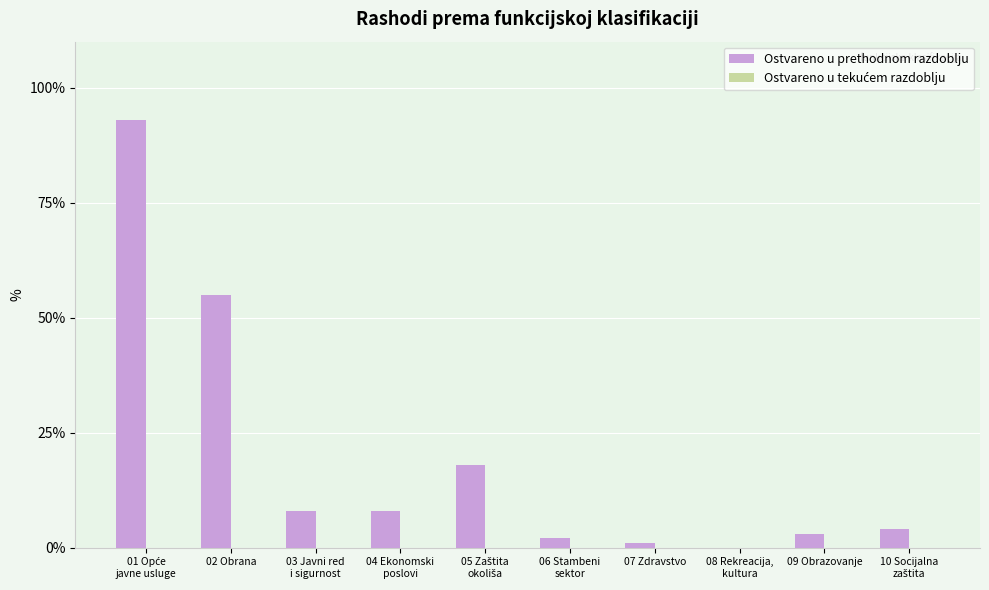

Is it true that the value at 02 Obrana is 17?

False